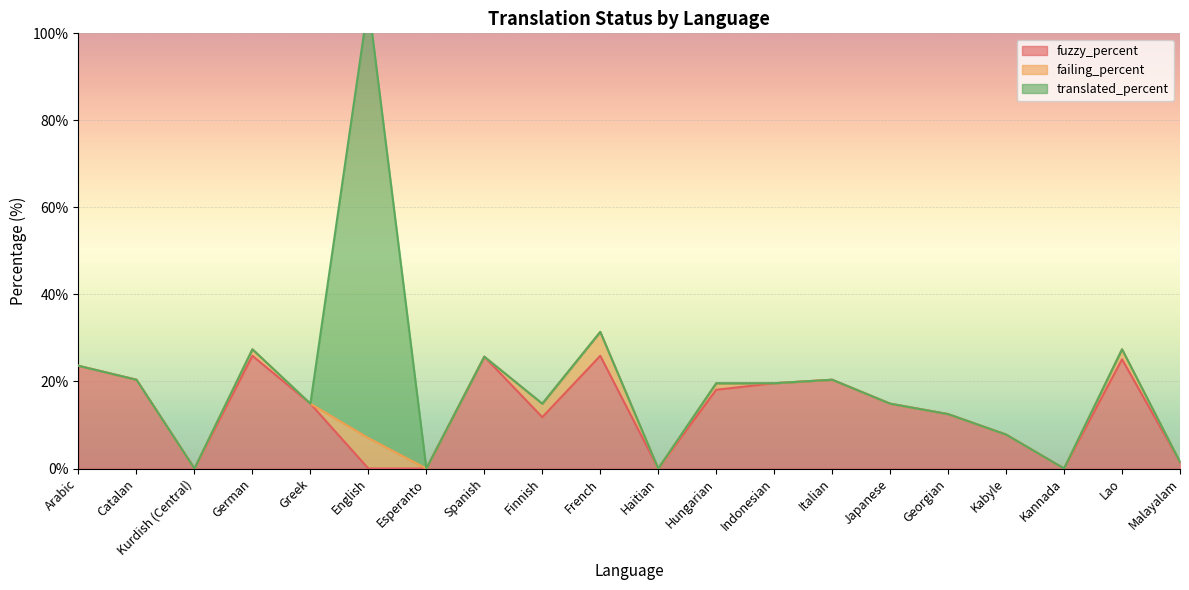

Where is failing_percent nearest to the value 3?

Finnish